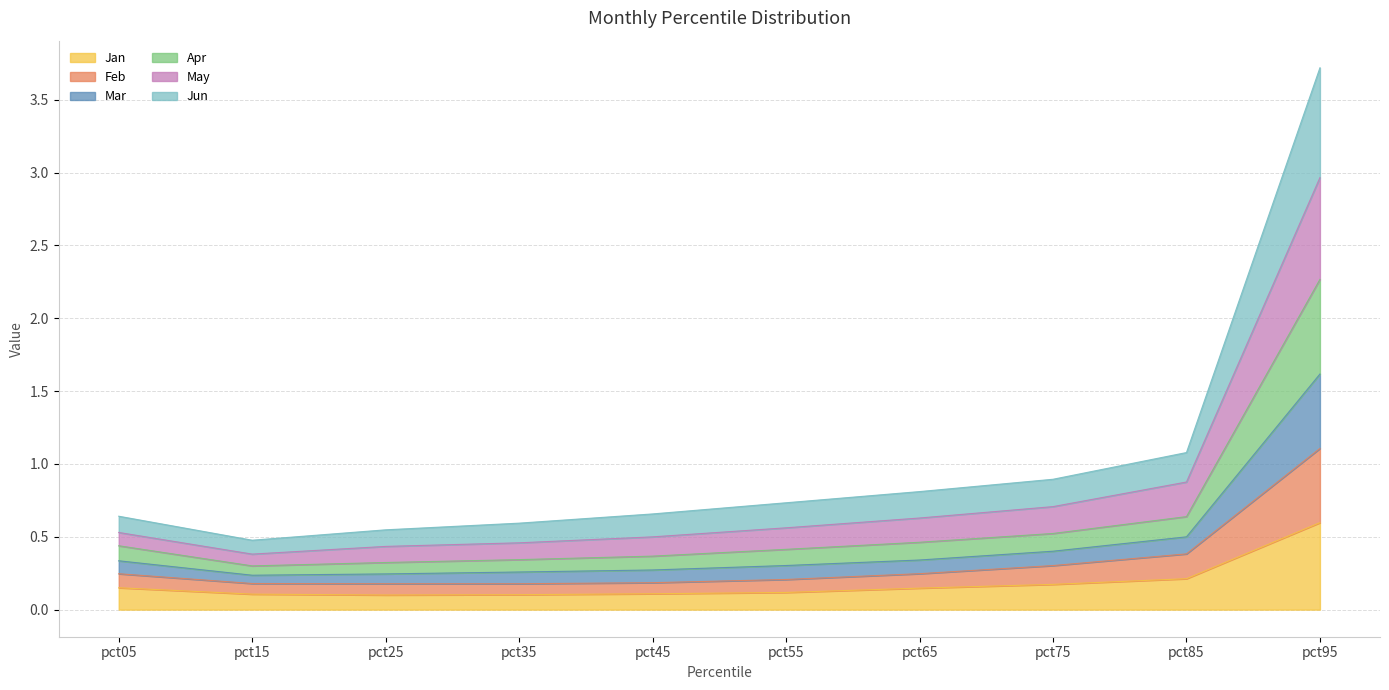

Between pct15 and pct05, which is larger?

pct05